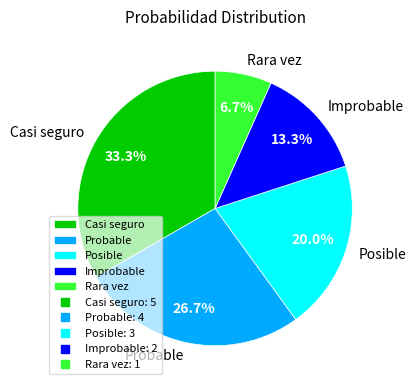

Count the number of slices in the pie.

5